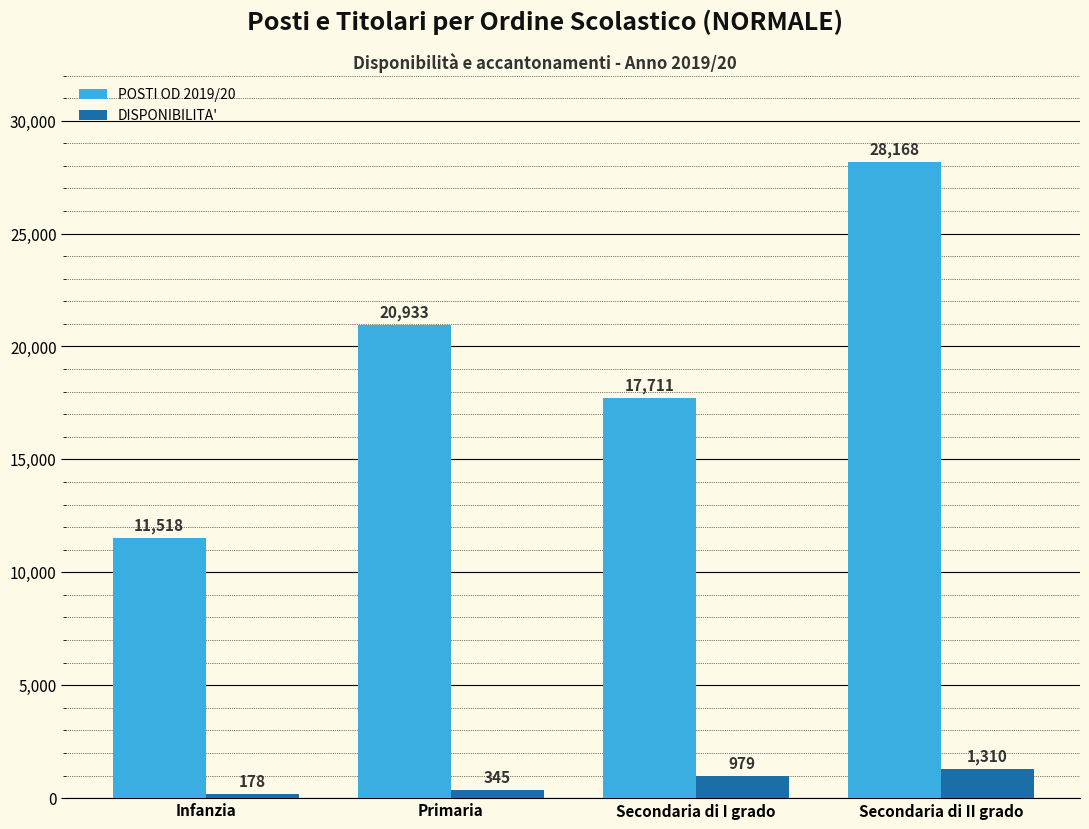

What are all the series names shown in the legend?

POSTI OD 2019/20, DISPONIBILITA'